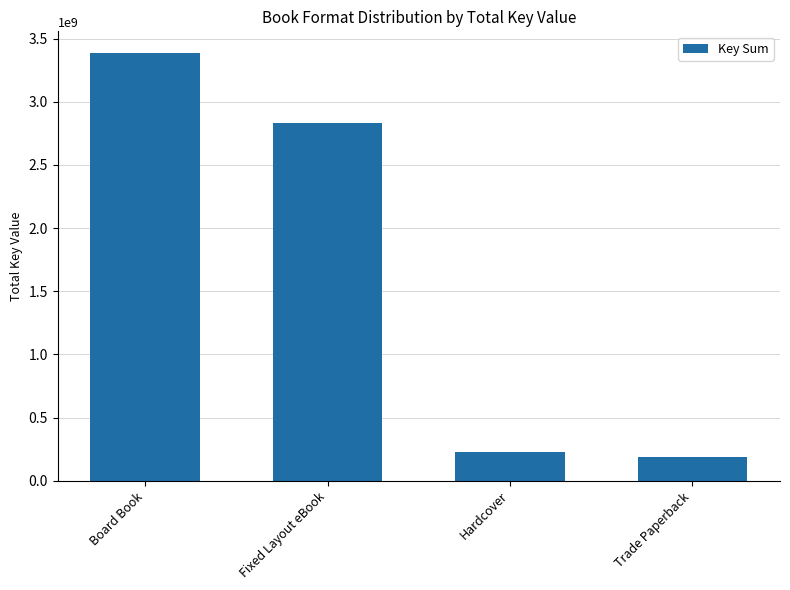

The value at Fixed Layout eBook is 2834434382. True or false?

True